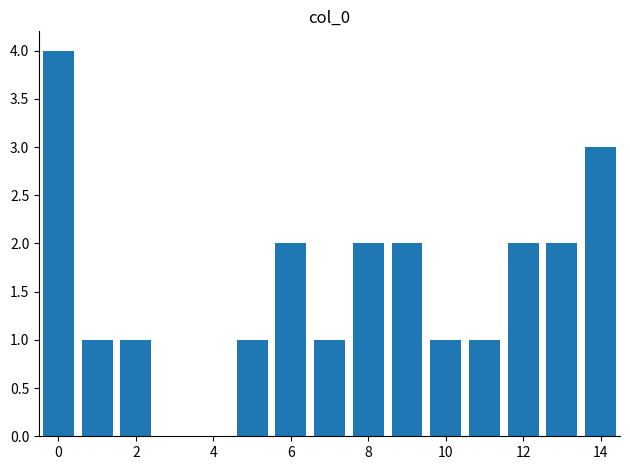

What is the greatest value displayed?

4